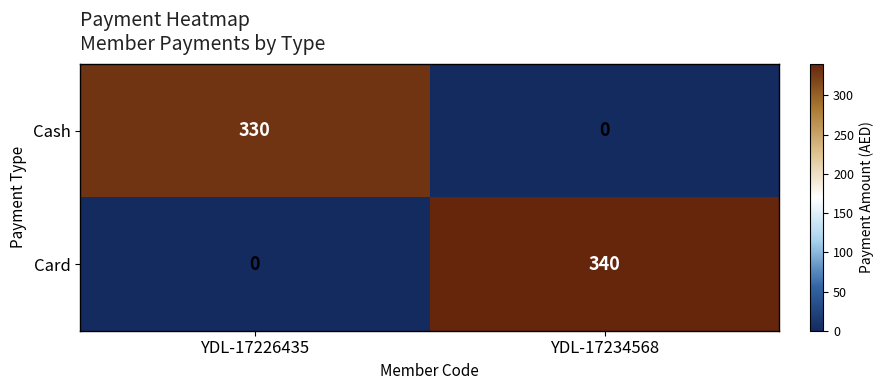

What is the difference between the Card values at YDL-17234568 and YDL-17226435?

340